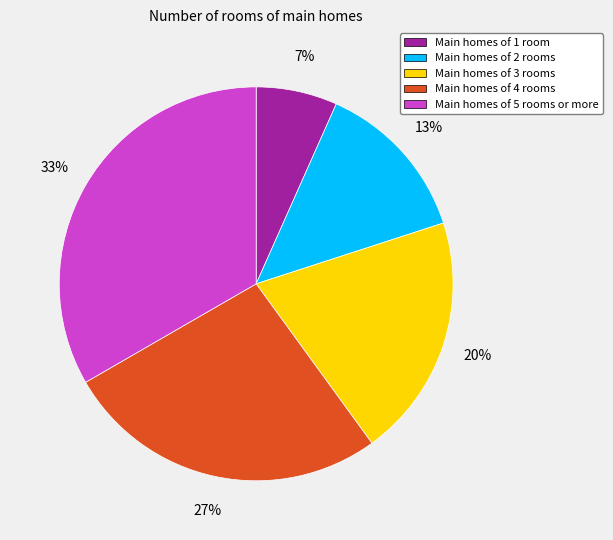

To the nearest percent, what is the average slice percentage?

20%